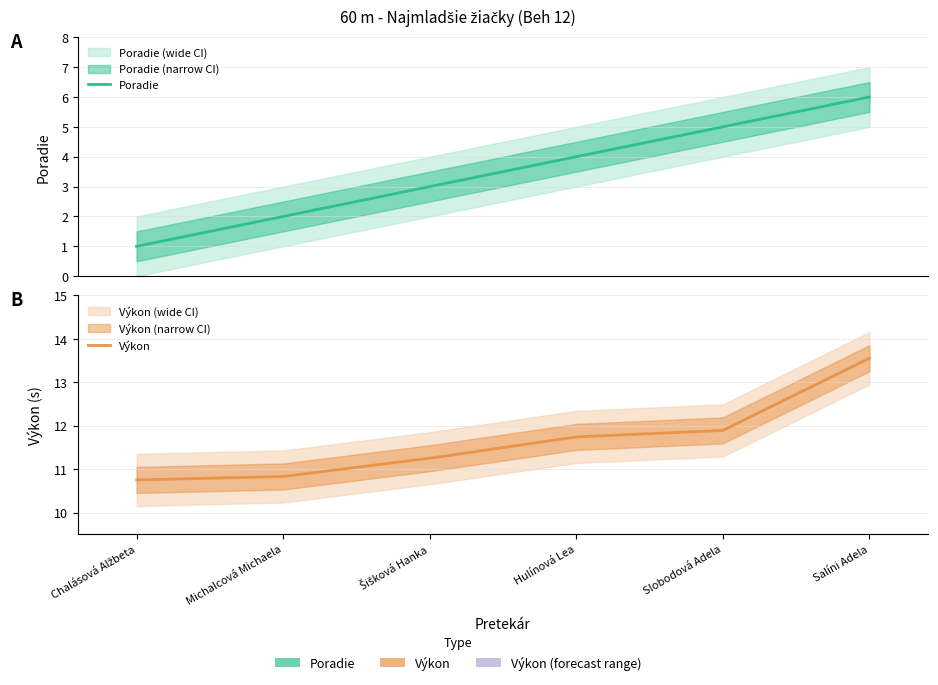

What is the difference between the highest and lowest values at Chalásová Alžbeta?

9.8